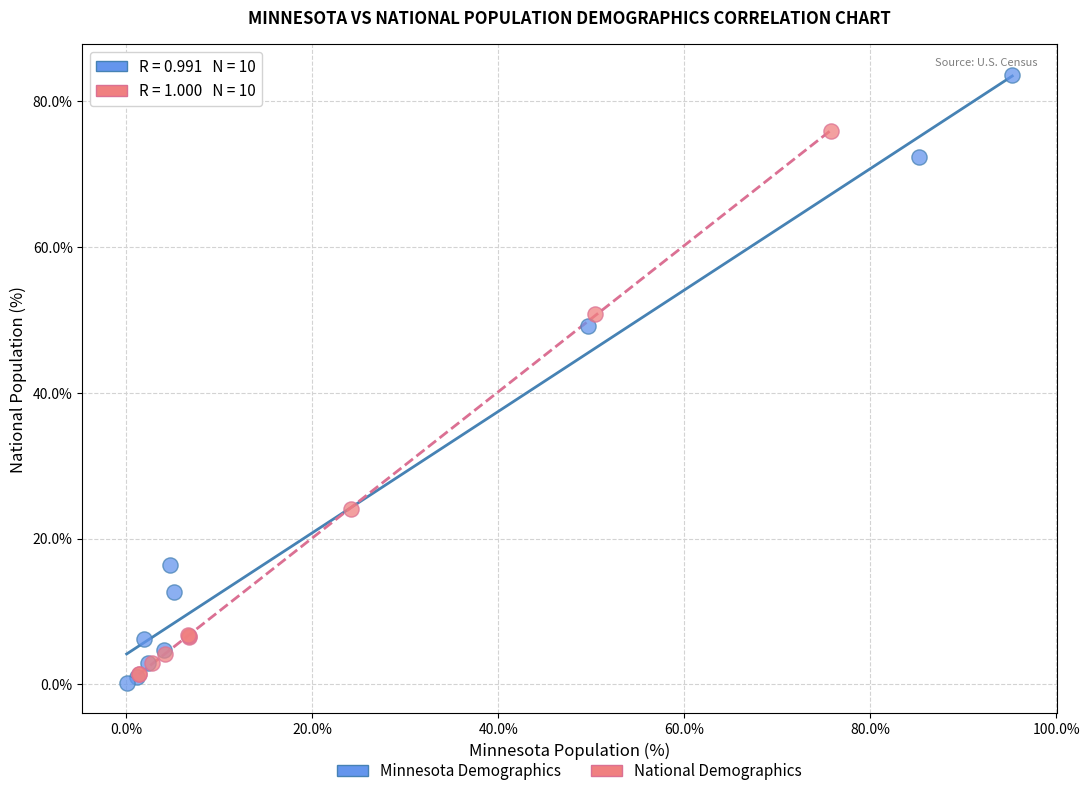

Which series has the largest Y range (max minus min)?

Minnesota Demographics